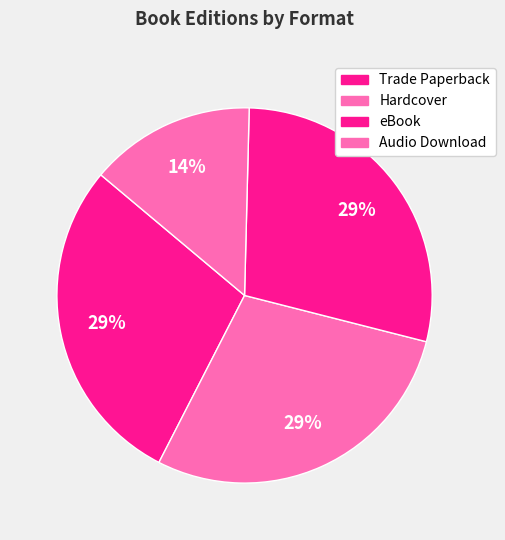

How many slices are in this pie chart?

4